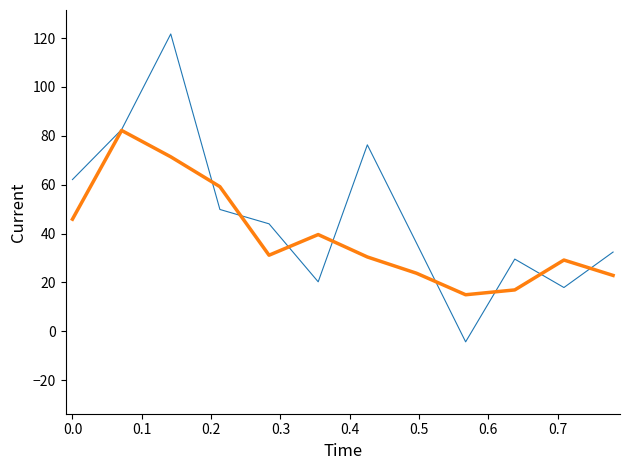

What is the greatest value displayed?

121.7